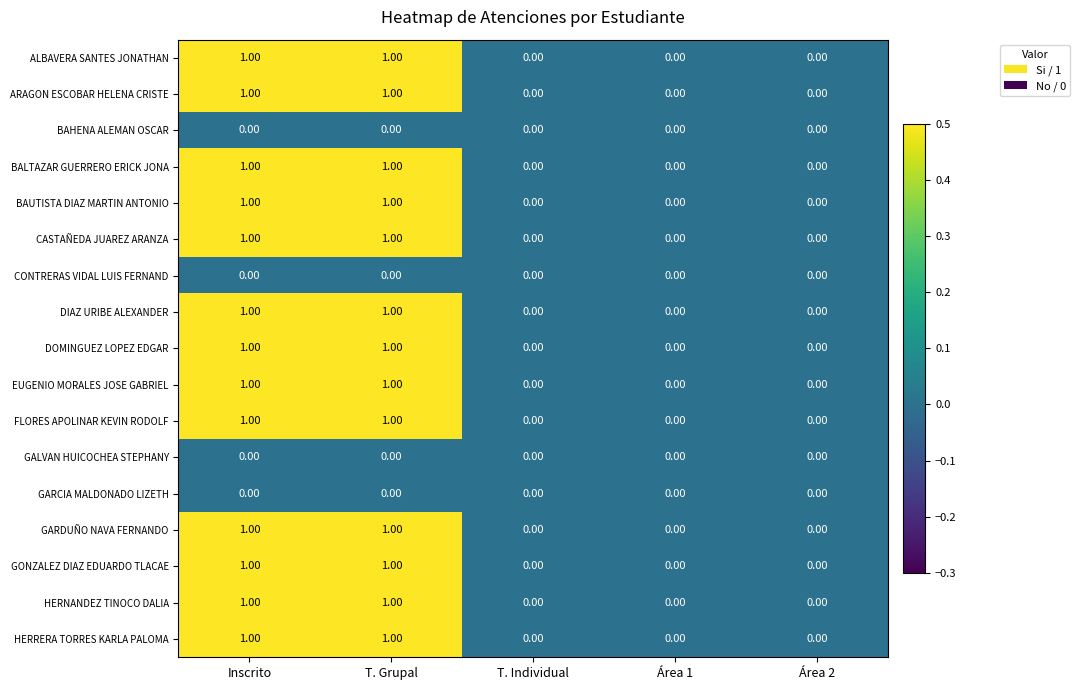

How many values in the BAUTISTA DIAZ MARTIN ANTONIO series exceed 0?

2